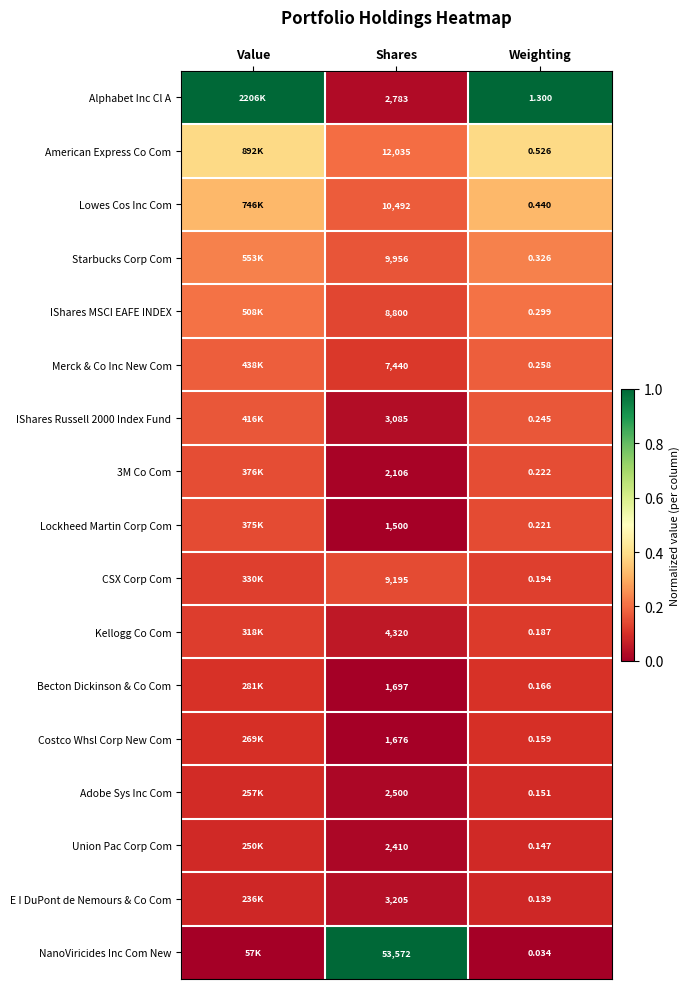

Which series changed the most between Shares and Weighting?

NanoViricides Inc Com New